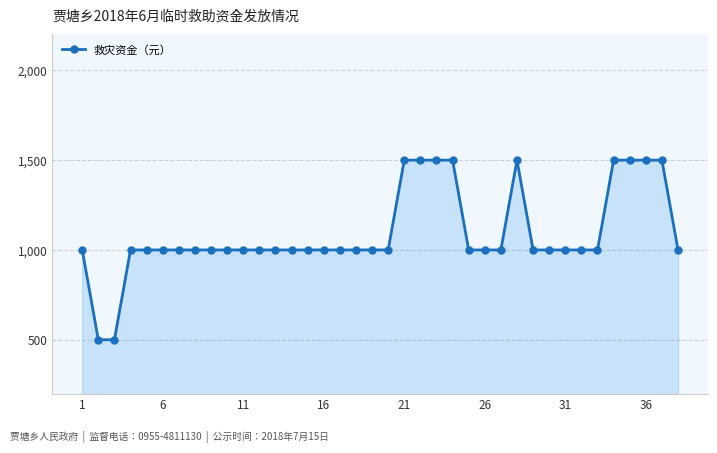

What is the value of the 18th point from the left?

1000